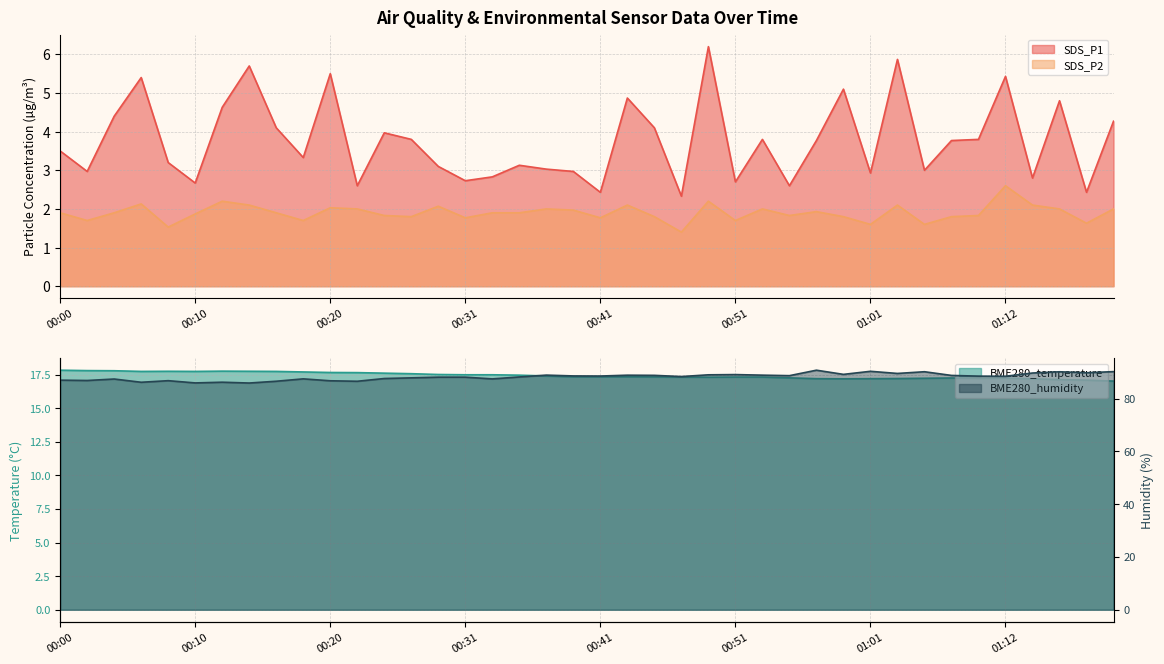

The value of BME280_humidity at 00:59 is 155.2. True or false?

False